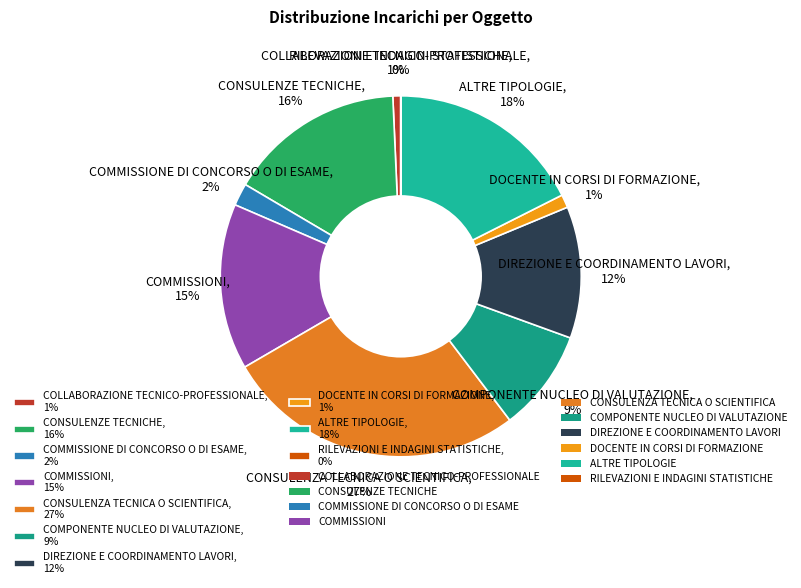

Is CONSULENZE TECNICHE, 16% the majority of the pie?

No